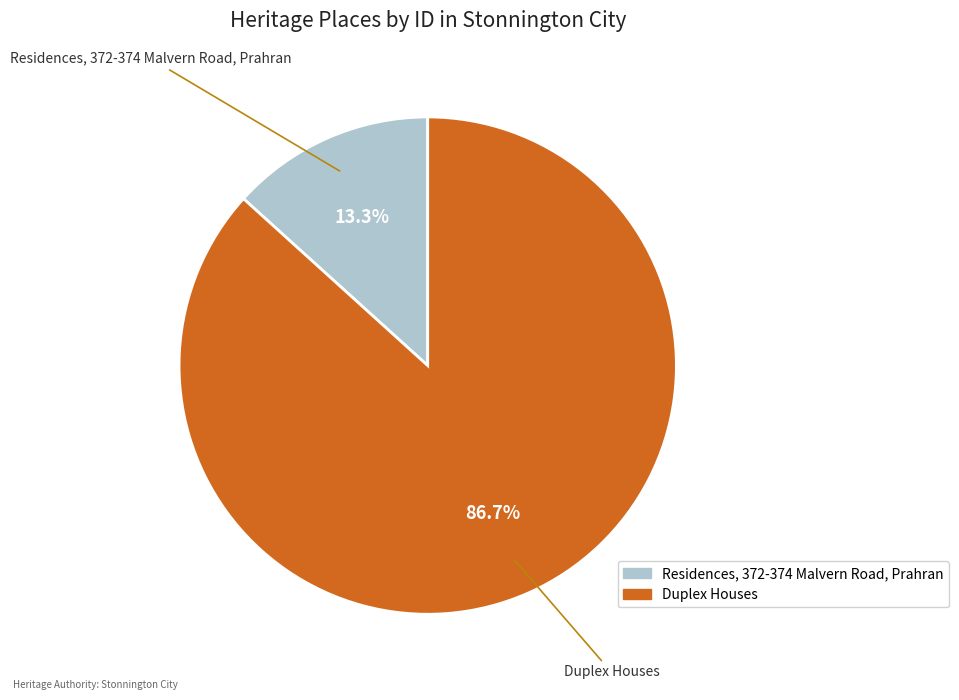

Which has a higher value, Duplex Houses or Residences, 372-374 Malvern Road, Prahran?

Duplex Houses